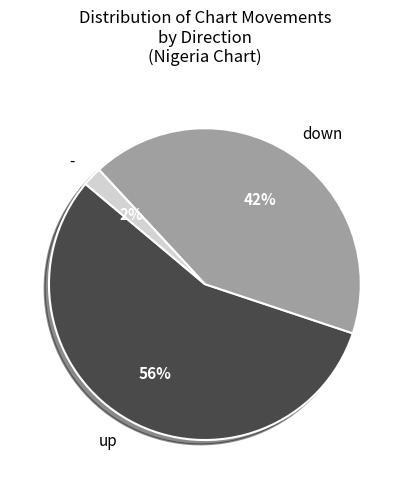

Which slice is the smallest?

-